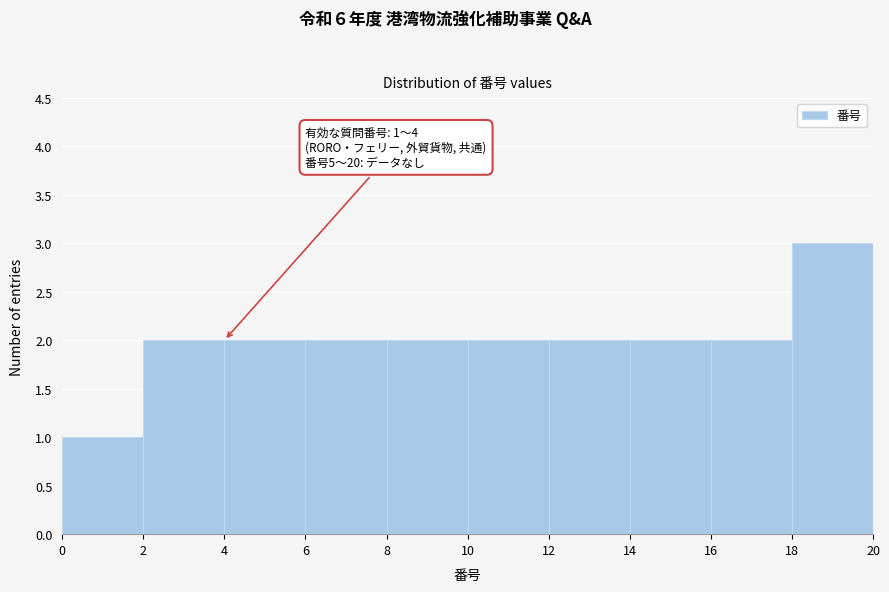

Over which range of the x-axis is the bar tallest?

18 to 20